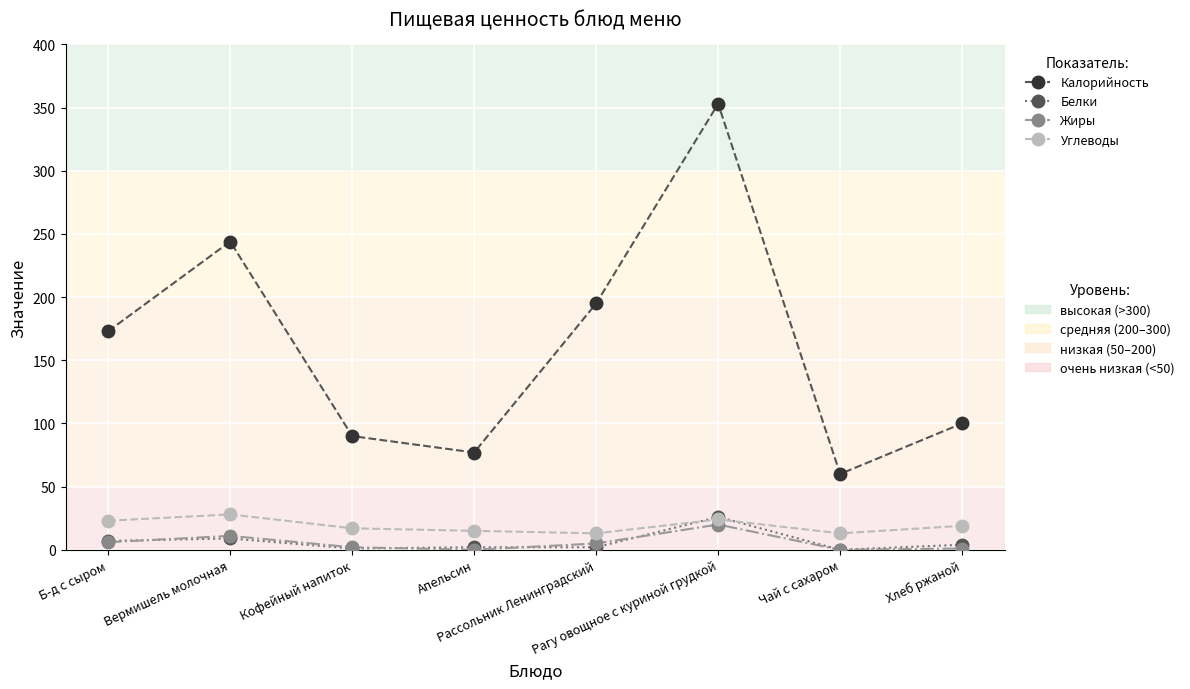

At which category is the sum across all series the highest?

Рагу овощное с куриной грудкой